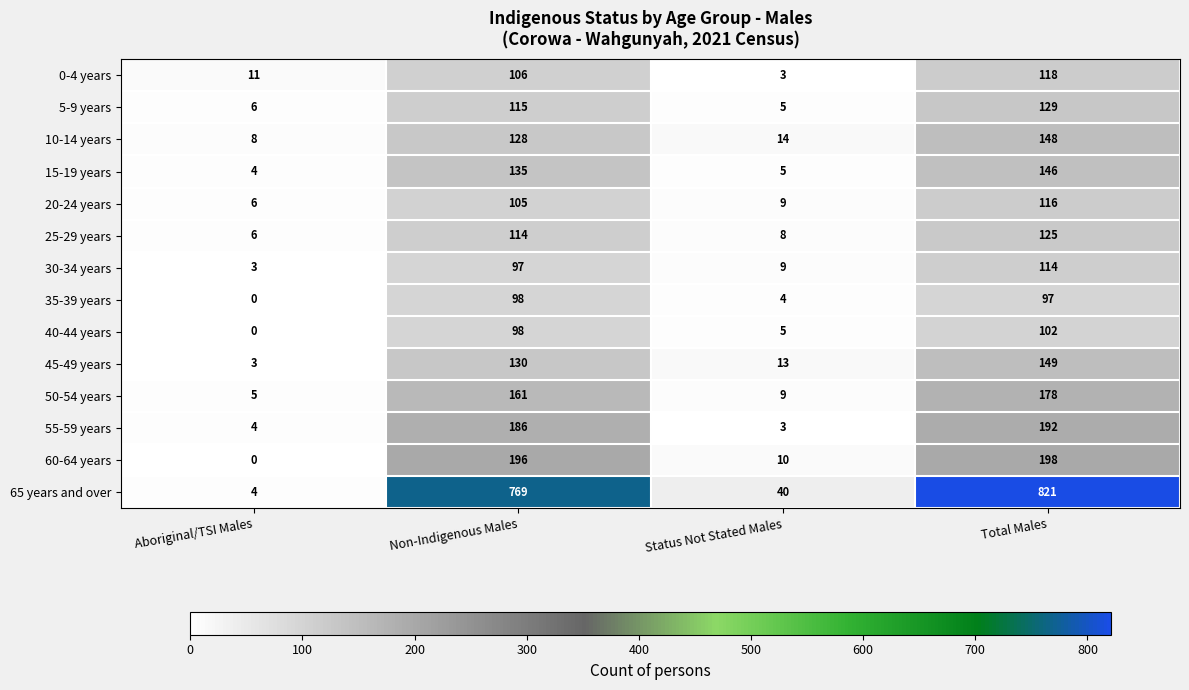

What is the average value of the 35-39 years series?

50